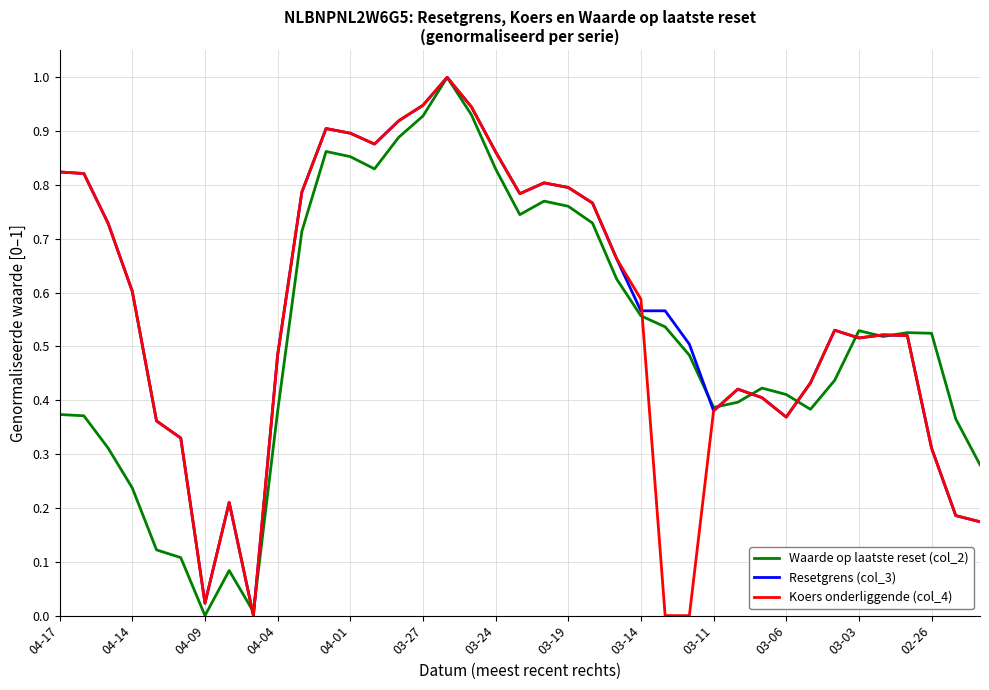

What is the maximum value shown in the chart?

1.0